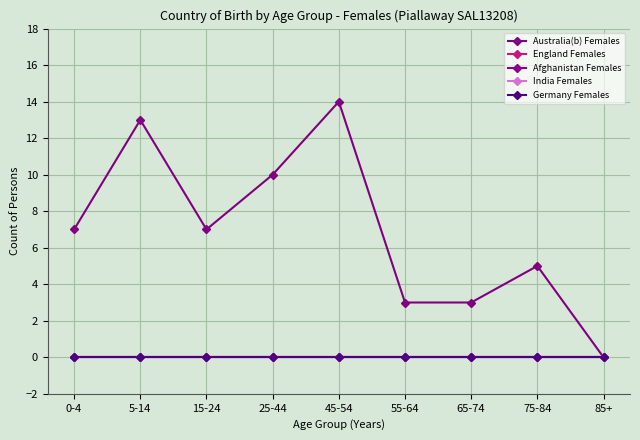

Between 55-64 and 5-14, which is larger?

5-14